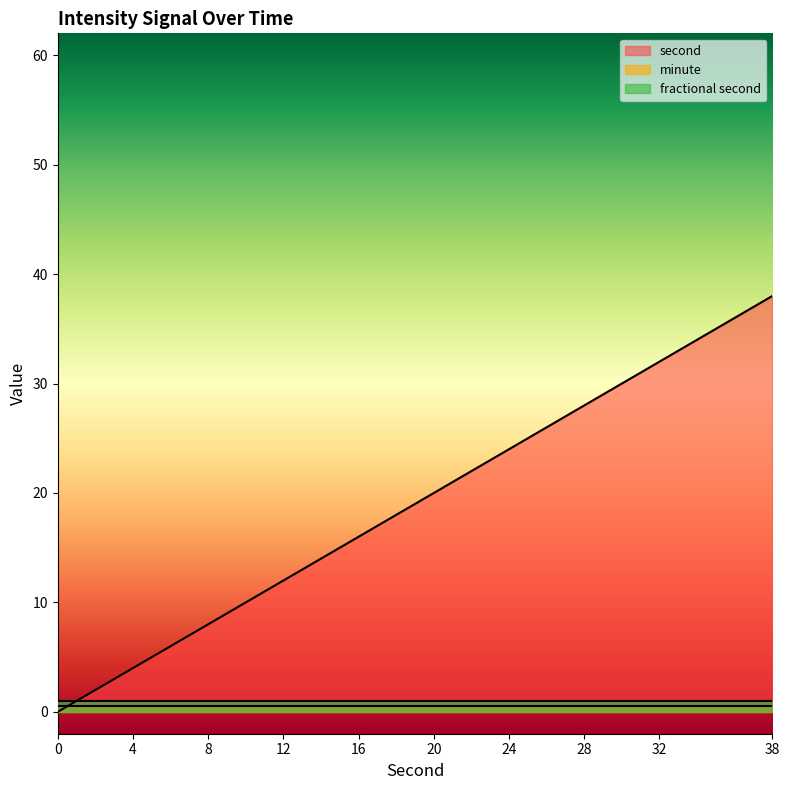

True or false: minute and fractional second cross at least once.

False